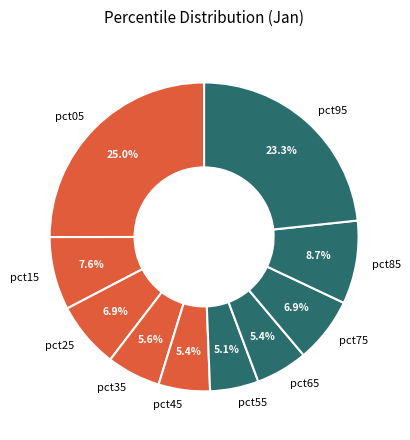

True or false: pct15 accounts for 1% of the total.

False